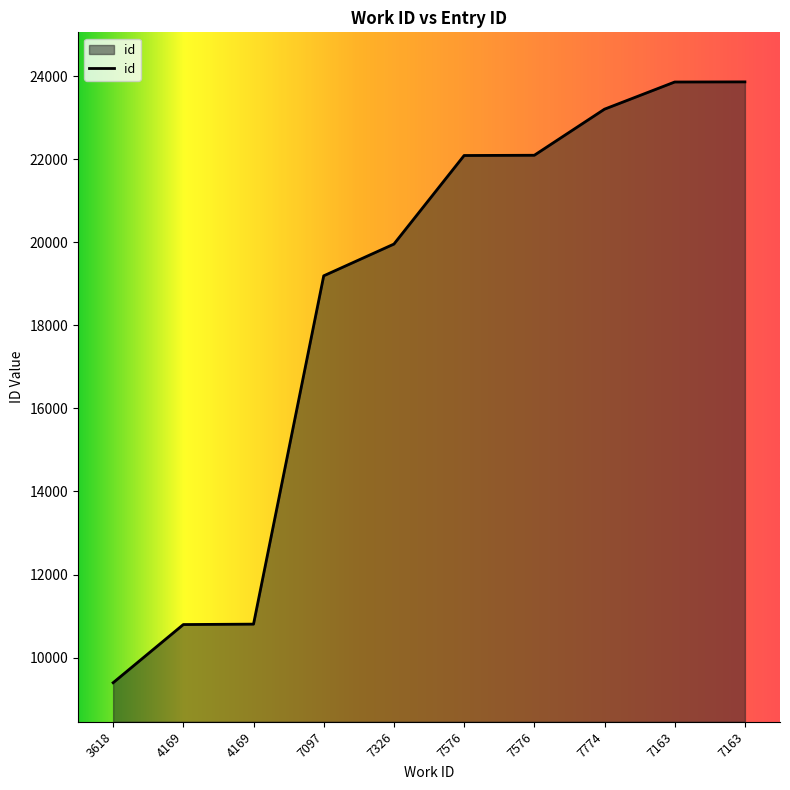

Reading left to right, extract all data points from this chart.

9394	10795	10805	19193	19957	22090	22096	23206	23860	23863